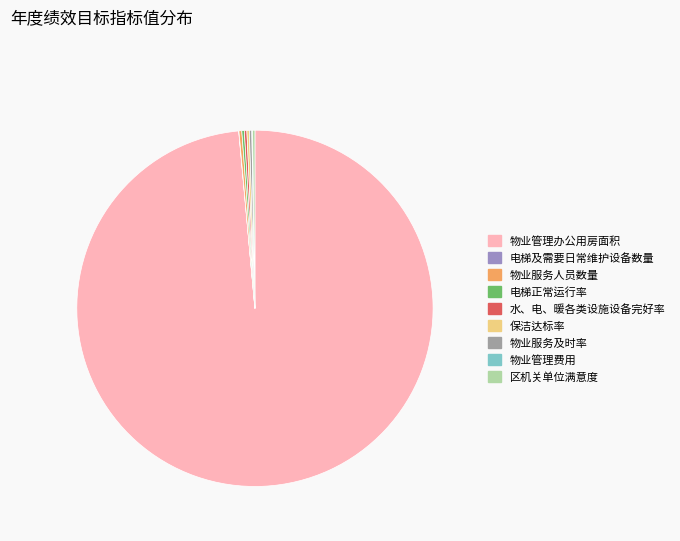

Which slice is the largest?

物业管理办公用房面积